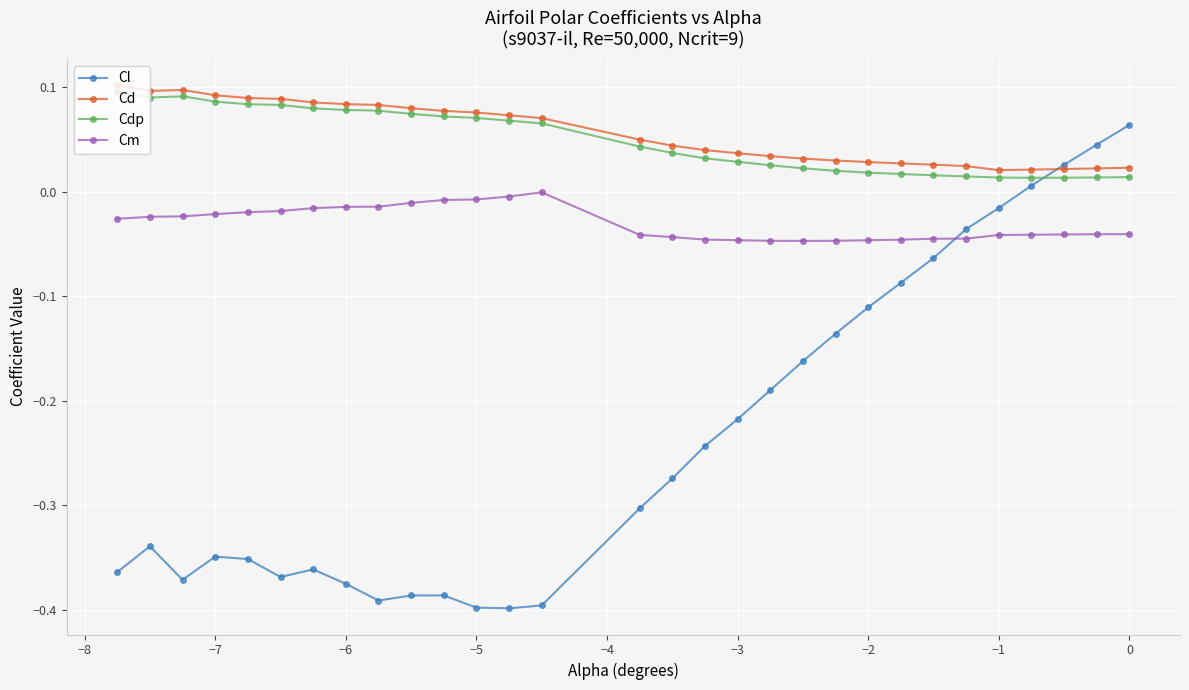

What are all the series names shown in the legend?

Cl, Cd, Cdp, Cm